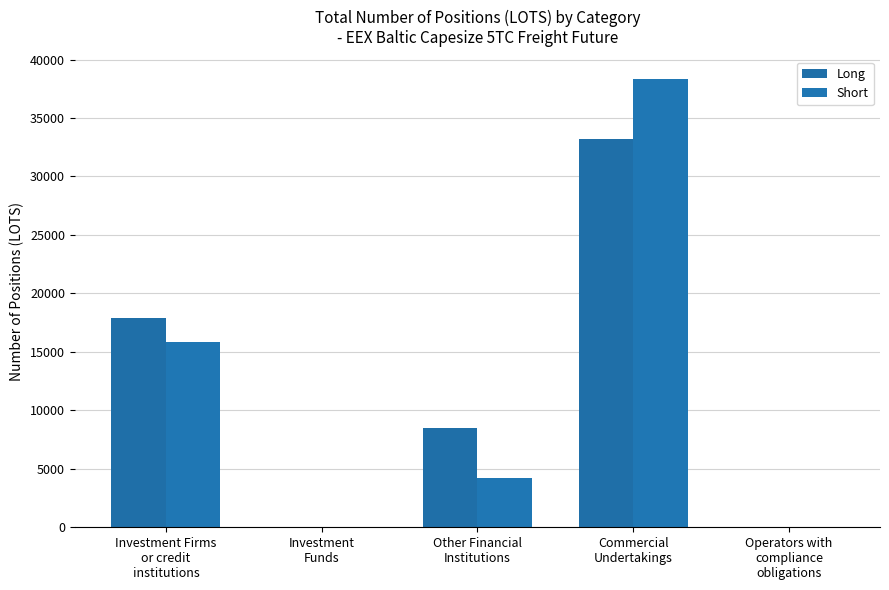

How many groups of bars are there?

5